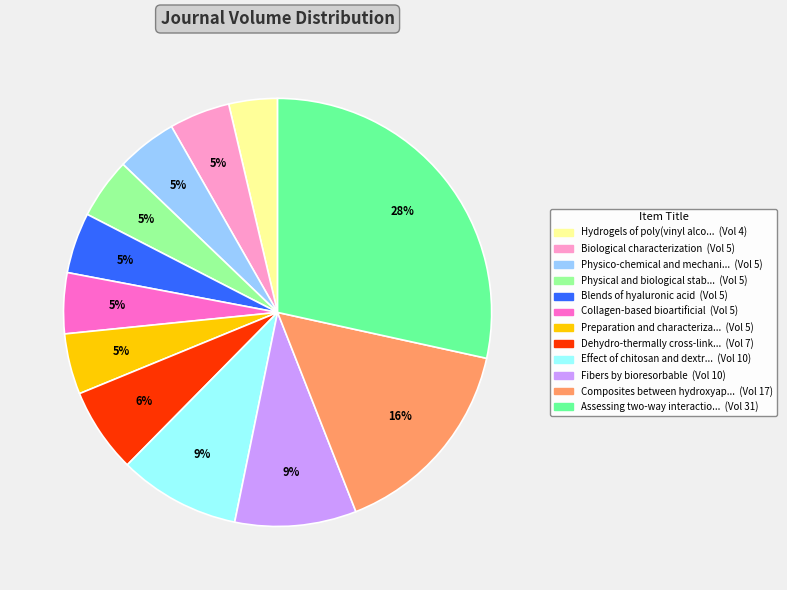

To the nearest percent, what is the average slice percentage?

8%